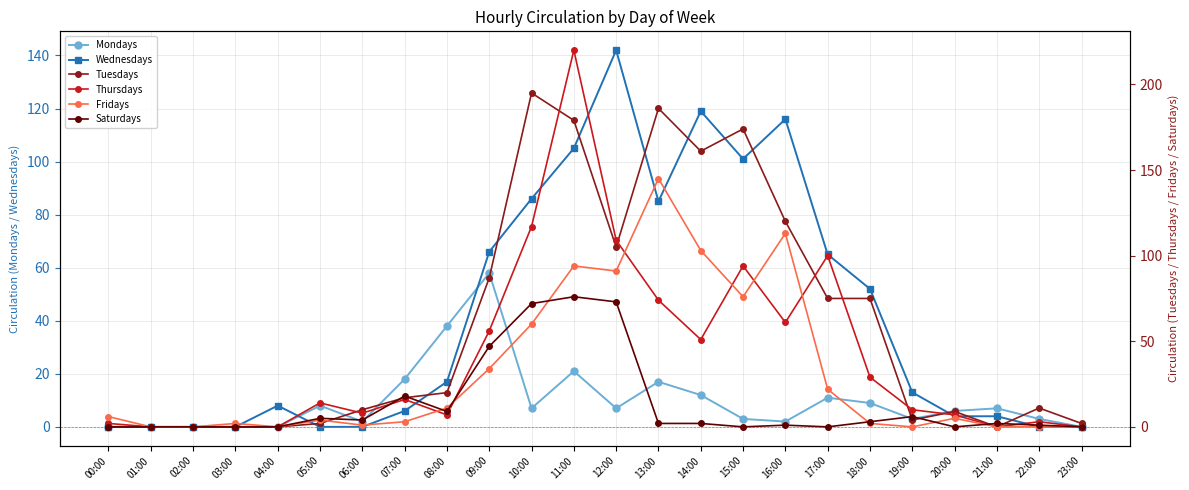

At which label does Tuesdays reach its minimum?

00:00